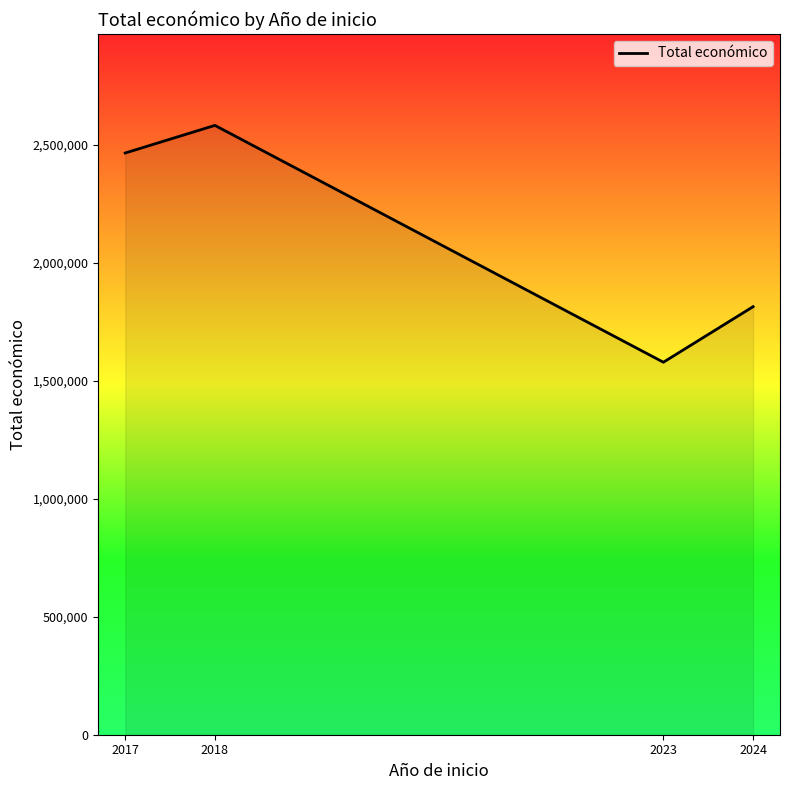

Is it true that the value at 2023 is 550788?

False